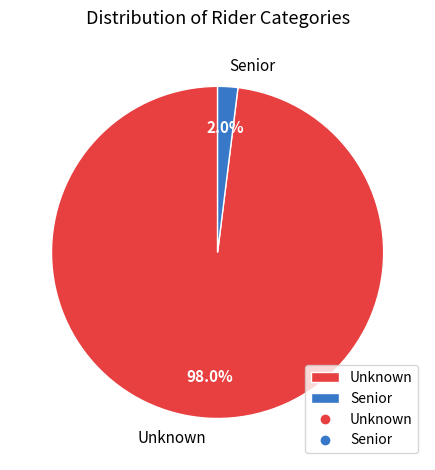

How many segments does this pie chart have?

2